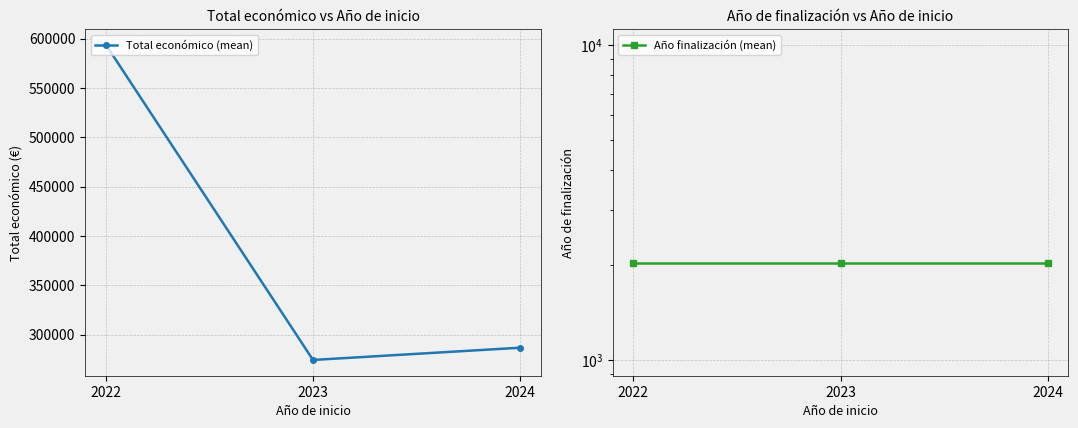

What is the maximum value shown in the chart?

593713.1